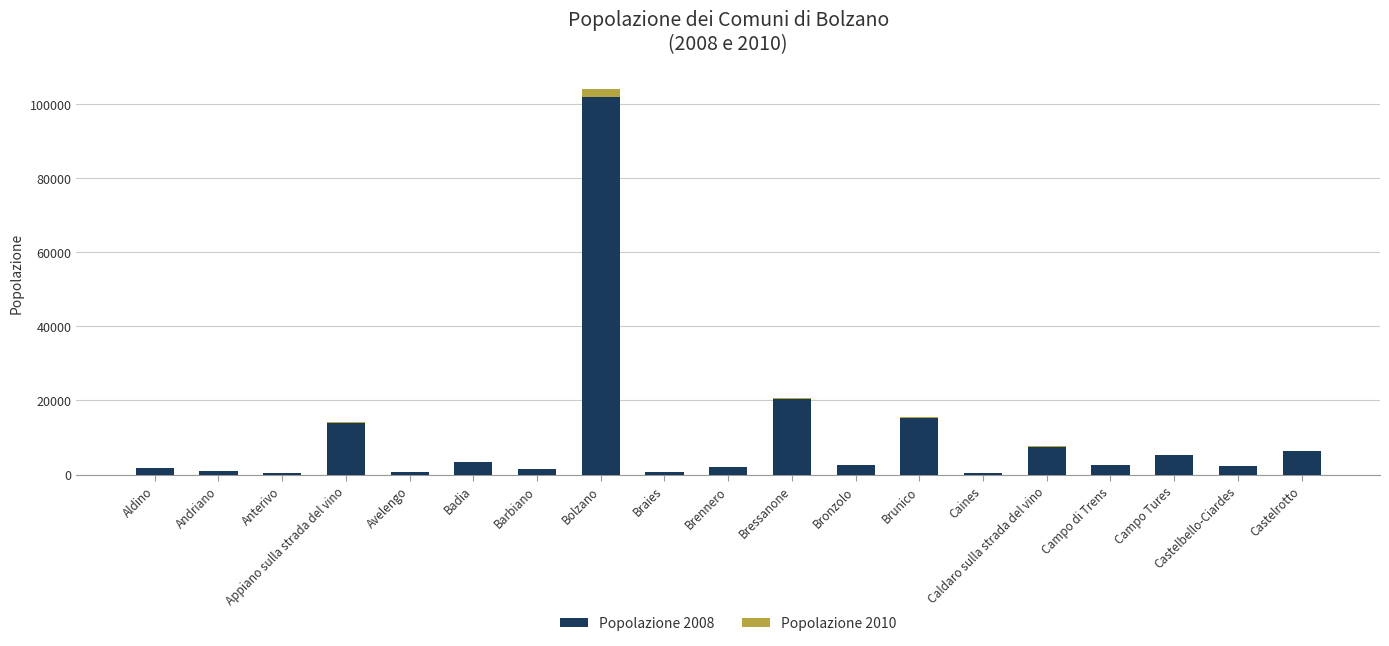

What position from the left is Avelengo?

5